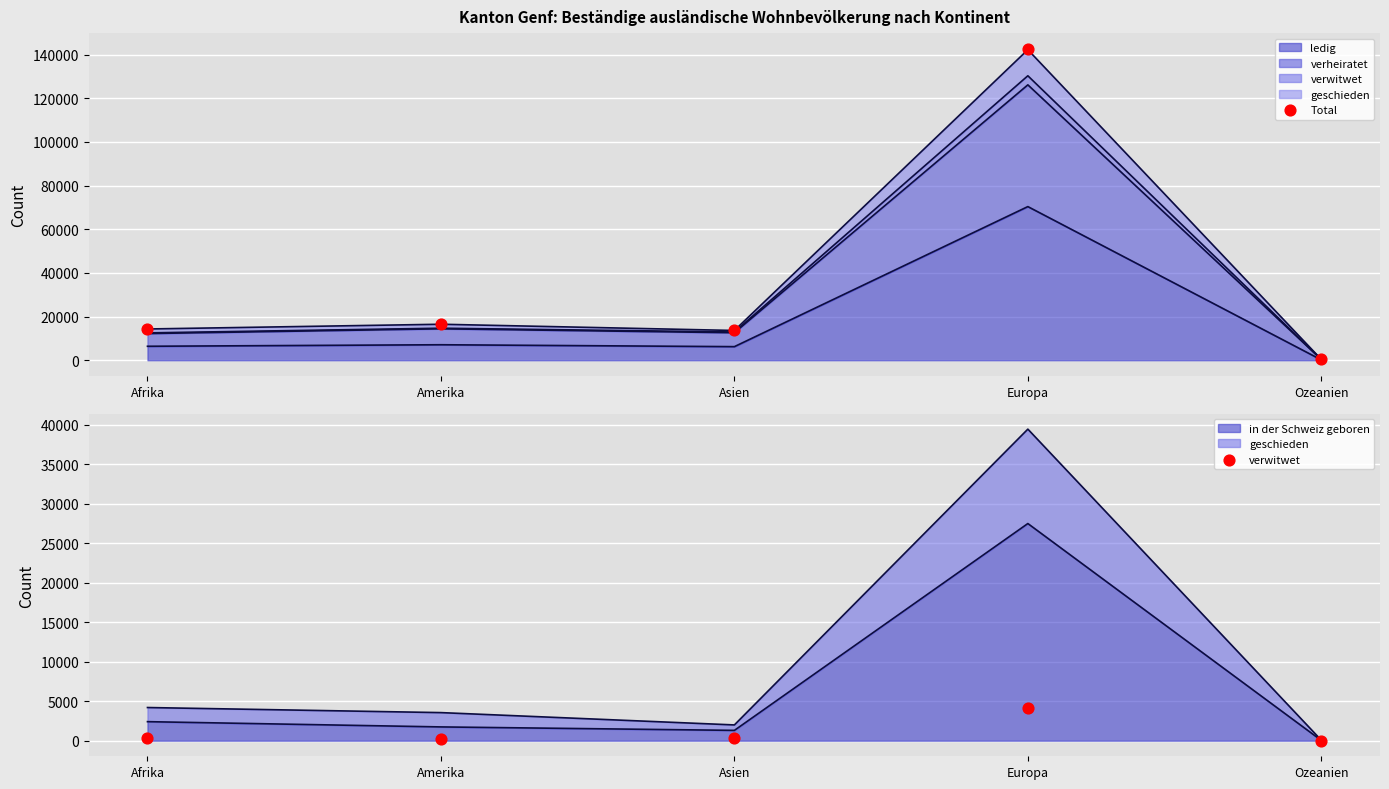

Is the value of Total at Afrika greater than the value of verwitwet at Europa?

Yes